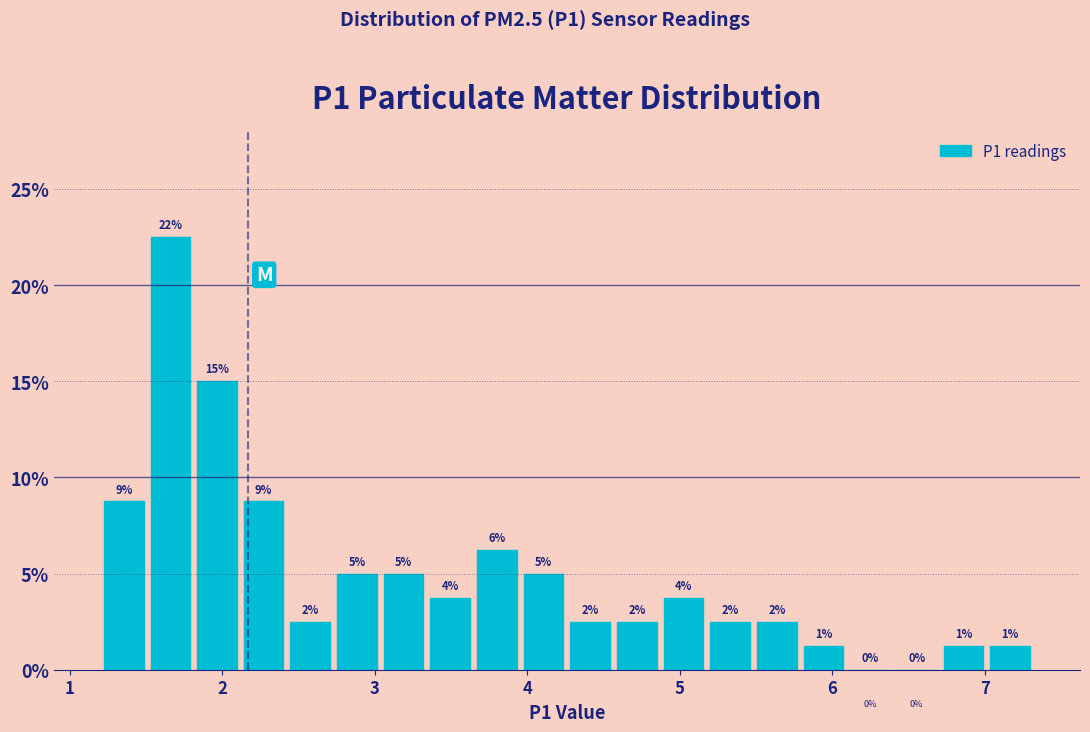

Read against the x-axis, roughly where is the centre of the tallest bar?

1.7